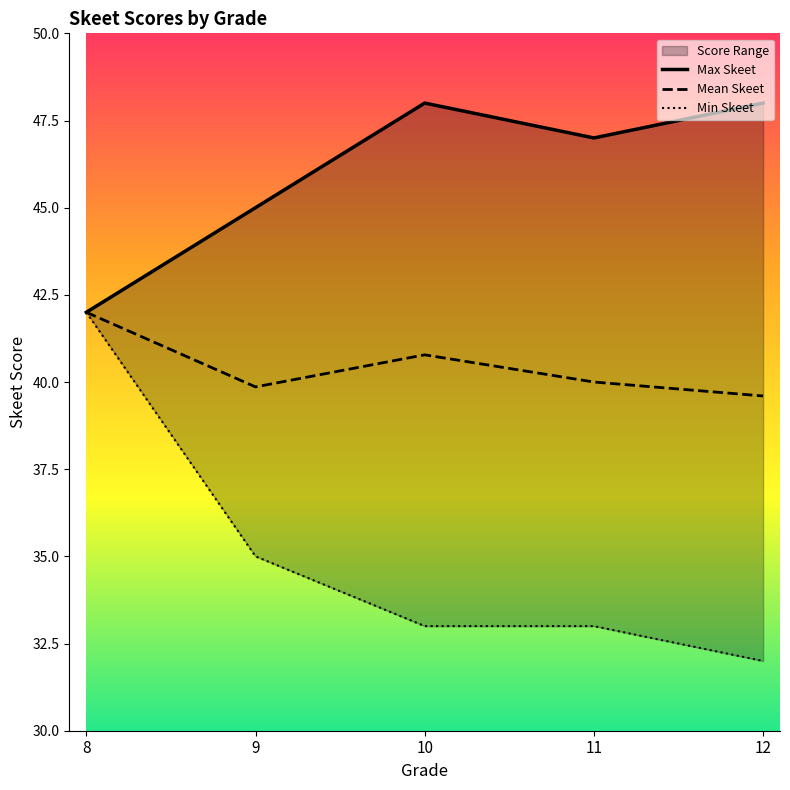

Where is the first local minimum for Mean Skeet?

9